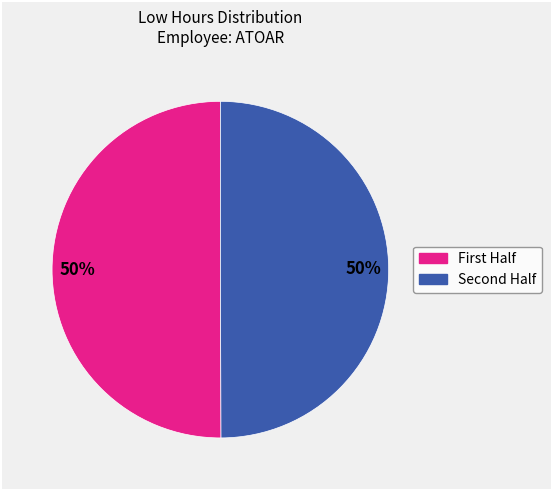

How many slices are in this pie chart?

2